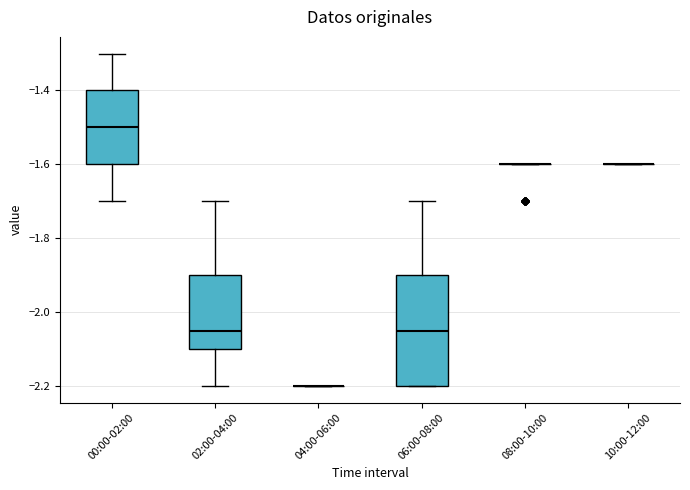

Reading left to right, read every box against the y-axis: the position of its median line, the range the box covers, and the ends of its whiskers. The values are not printed on the chart, so give them approximately, as read against the axis.

00:00-02:00: median -1.50, box -1.60 to -1.40, whiskers -1.70 to -1.30
02:00-04:00: median -2.04, box -2.10 to -1.90, whiskers -2.20 to -1.70
04:00-06:00: box collapsed to a line at -2.20, whiskers -2.20 to -2.20
06:00-08:00: median -2.04, box -2.20 to -1.90, whiskers -2.20 to -1.70
08:00-10:00: box collapsed to a line at -1.60, whiskers -1.60 to -1.60
10:00-12:00: box collapsed to a line at -1.60, whiskers -1.60 to -1.60